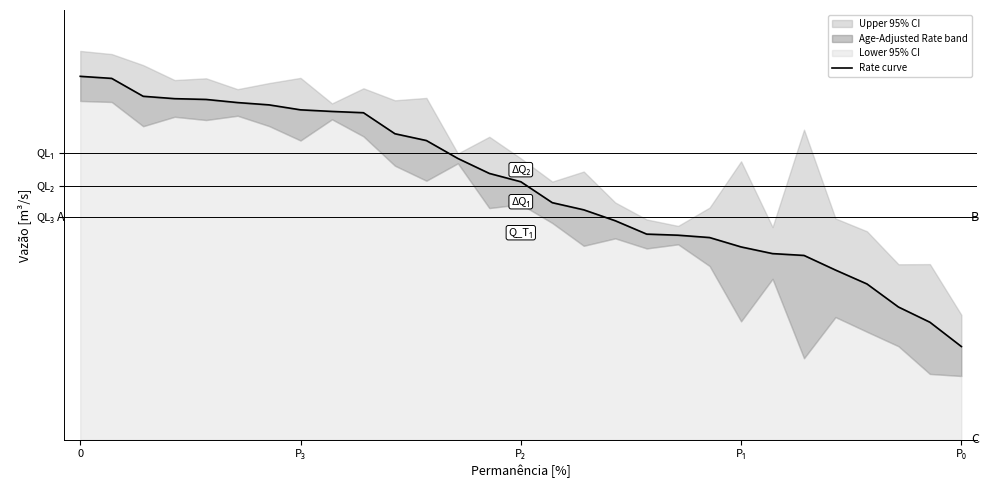

Reading left to right, extract all data points from this chart.

1530.2	1524.9	1479.1	1473.0	1471.0	1463.0	1457.1	1444.4	1440.3	1437.0	1383.2	1365.8	1319.9	1281.6	1260.3	1206.7	1188.4	1160.5	1126.2	1123.4	1117.4	1093.4	1076.3	1071.6	1034.2	998.6	939.6	900.6	838.4